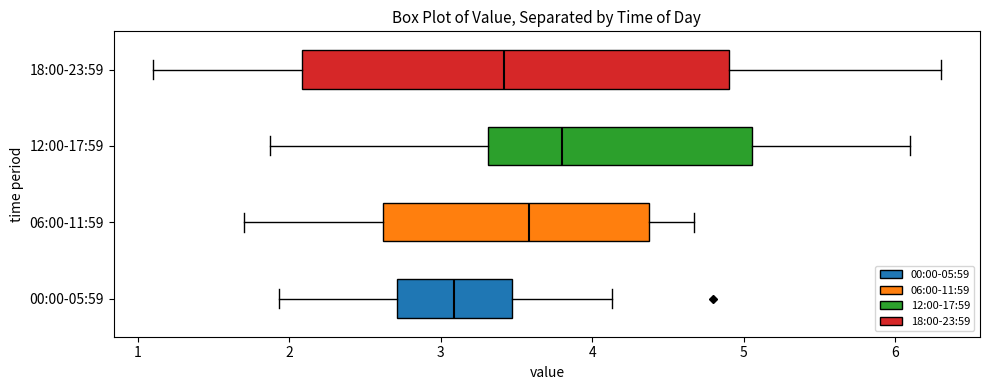

Which box is the widest, from its left edge to its right edge?

18:00-23:59